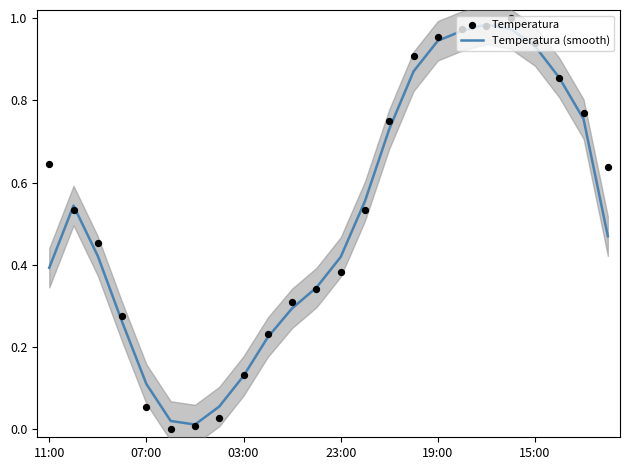

What are all the series names shown in the legend?

Temperatura (smooth), Temperatura